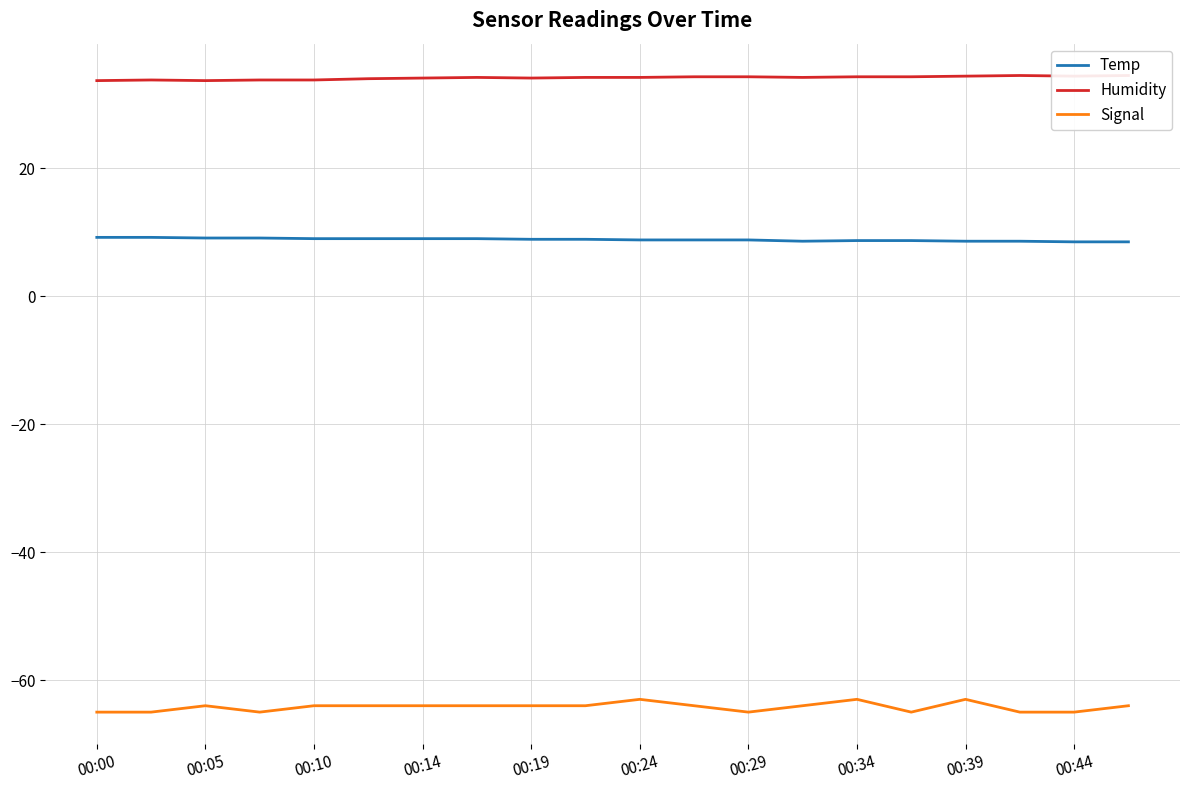

What is the lowest value of the Signal series?

-65.0